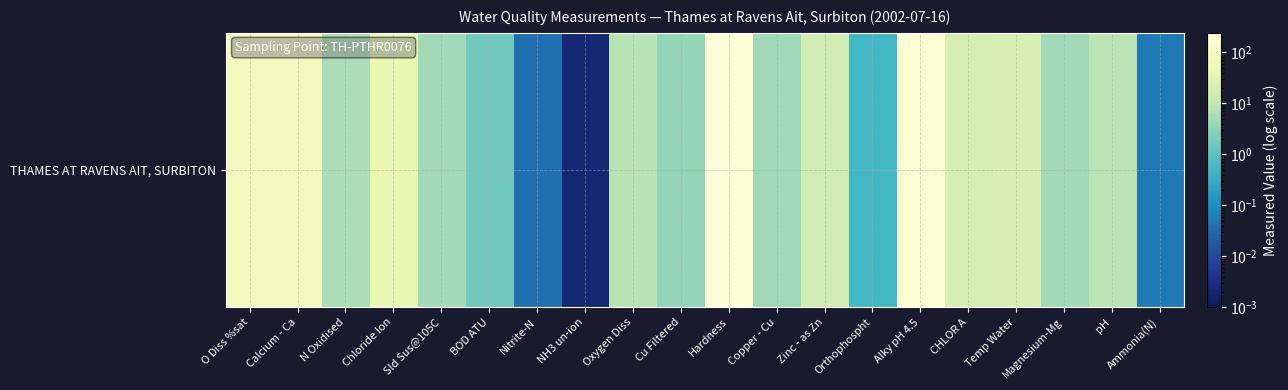

What is the sum of all values?

747.0